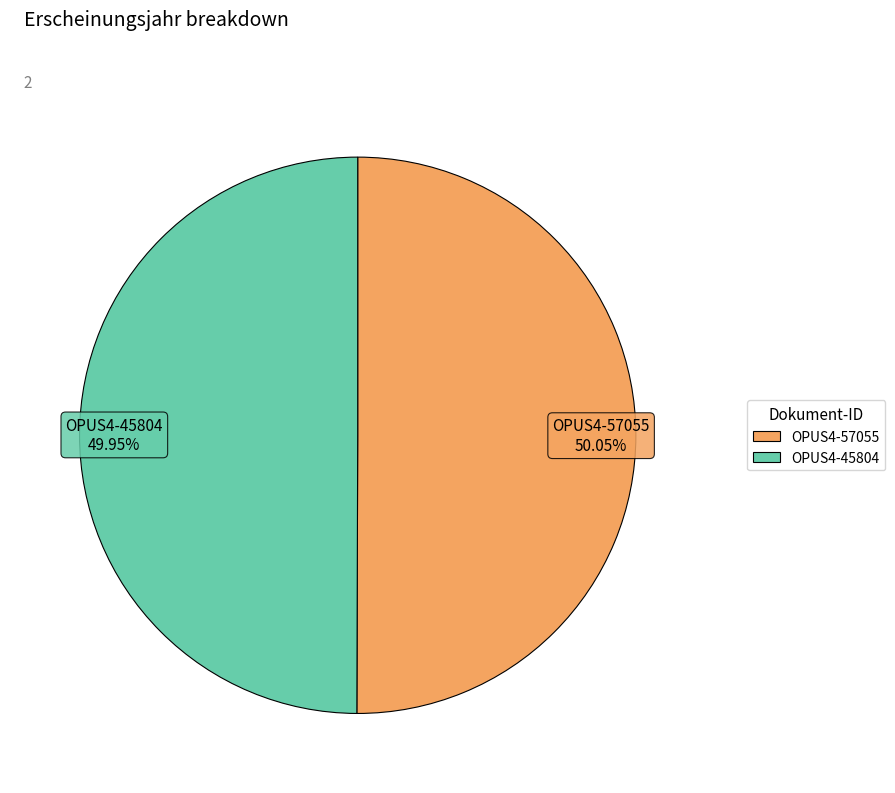

Approximately how many times larger is the value at OPUS4-57055 compared to OPUS4-45804?

1.0